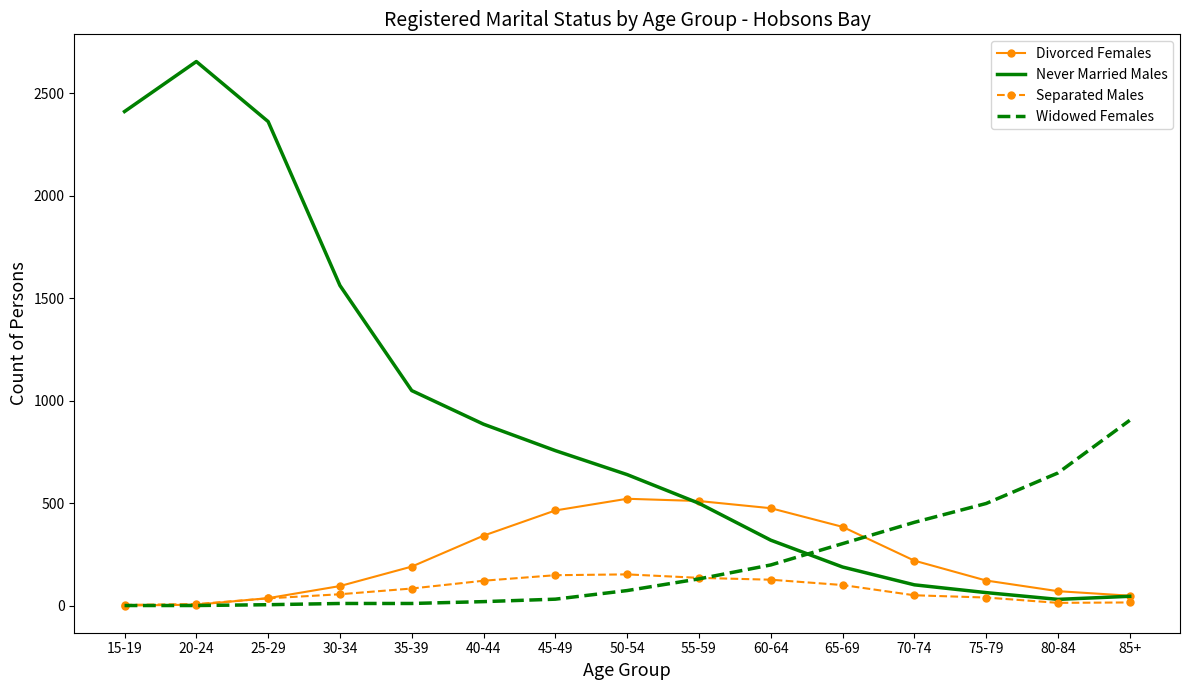

The Divorced Females series shows 223 at 55-59. True or false?

False